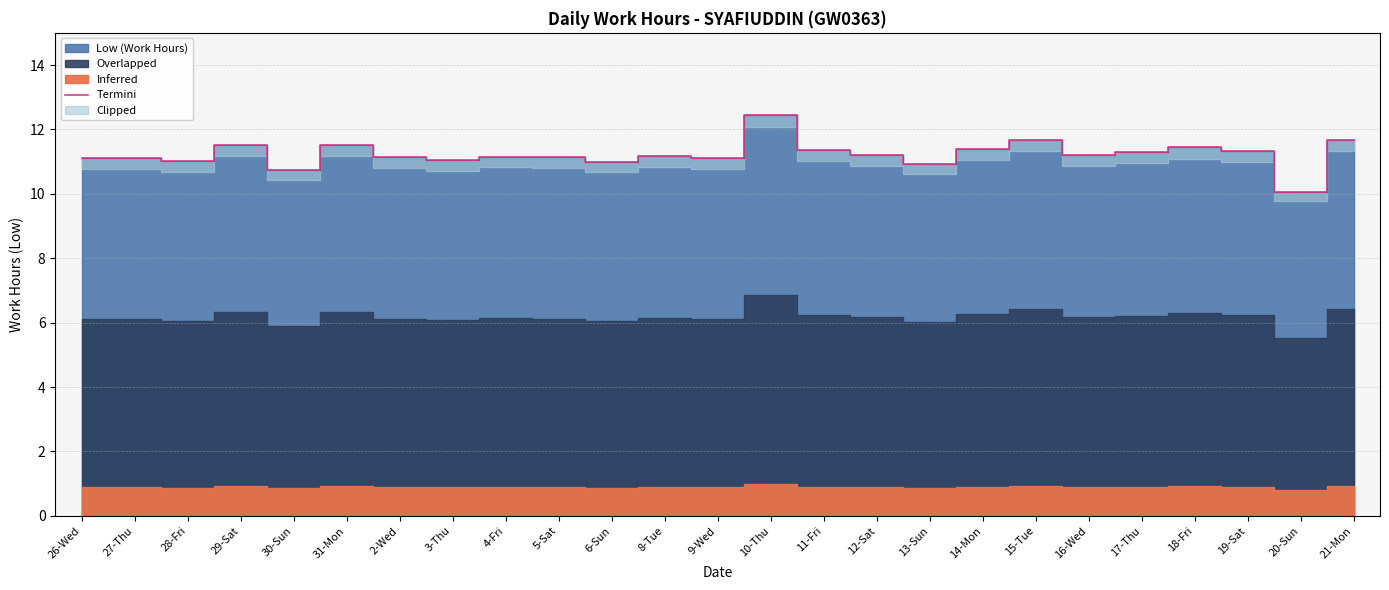

At which category does the data reach its first local peak?

27-Thu